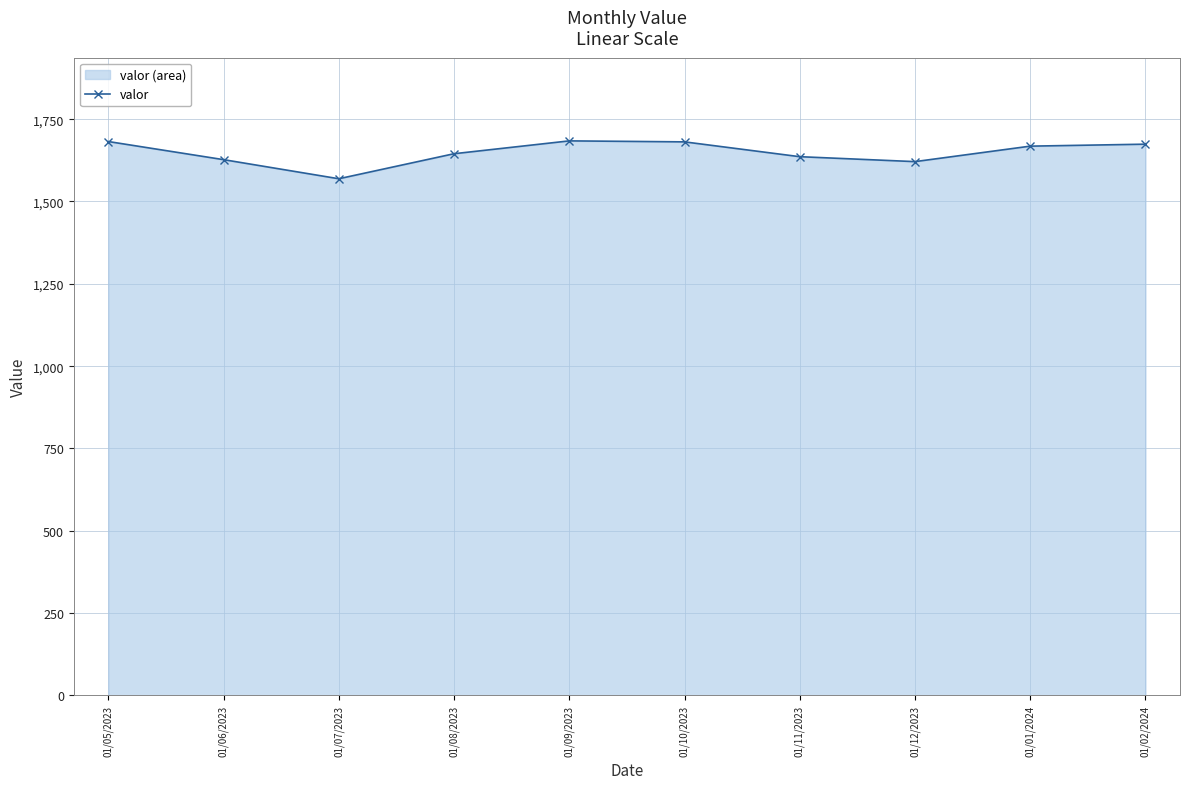

True or false: there are more than 1 points higher than both neighbors.

False